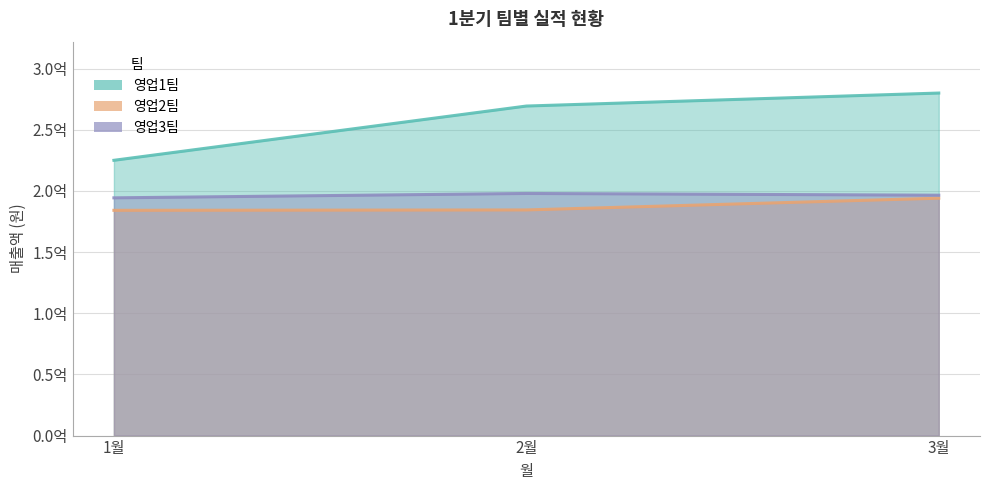

What is the label of the 1st point from the left?

1월